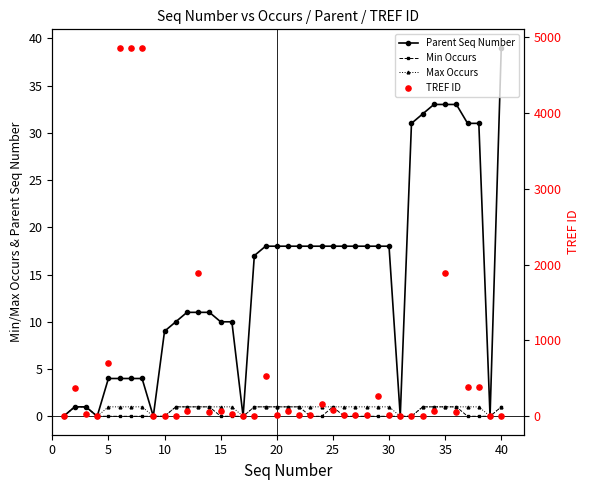

What is the total value across all series at 10?

30